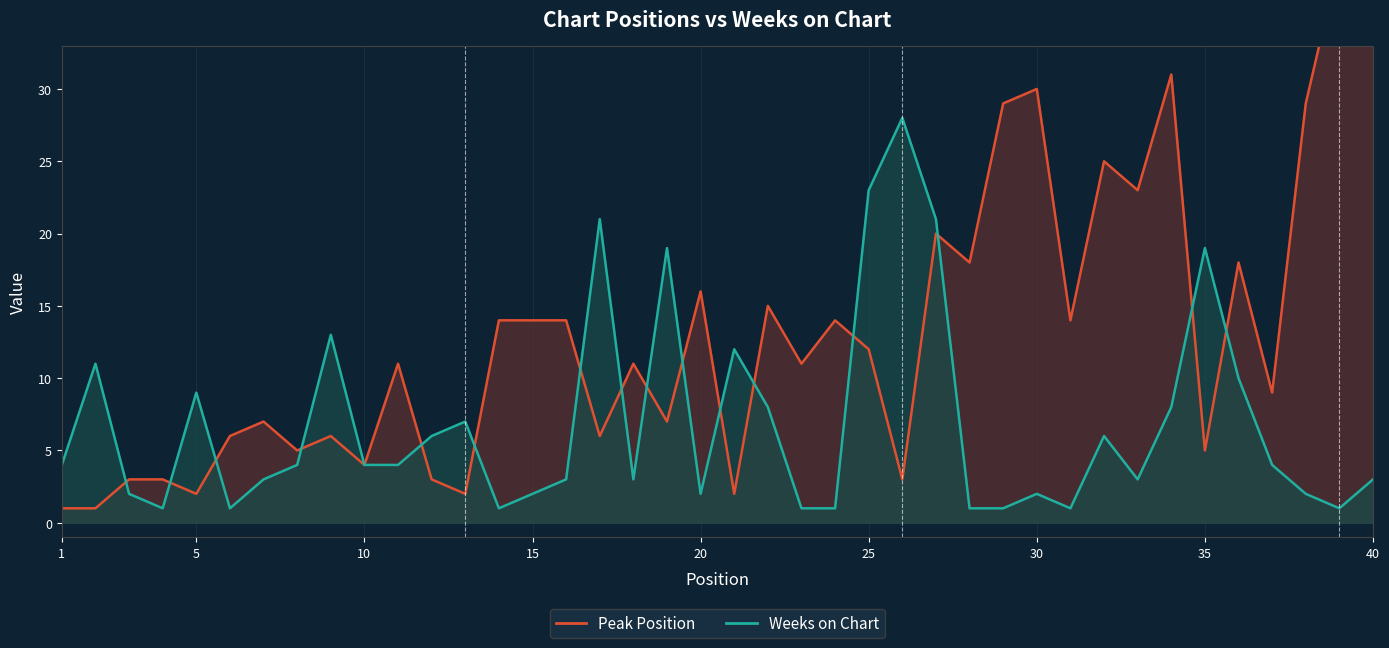

Is the value of Peak Position at 31 greater than the value of Weeks on Chart at 37?

Yes